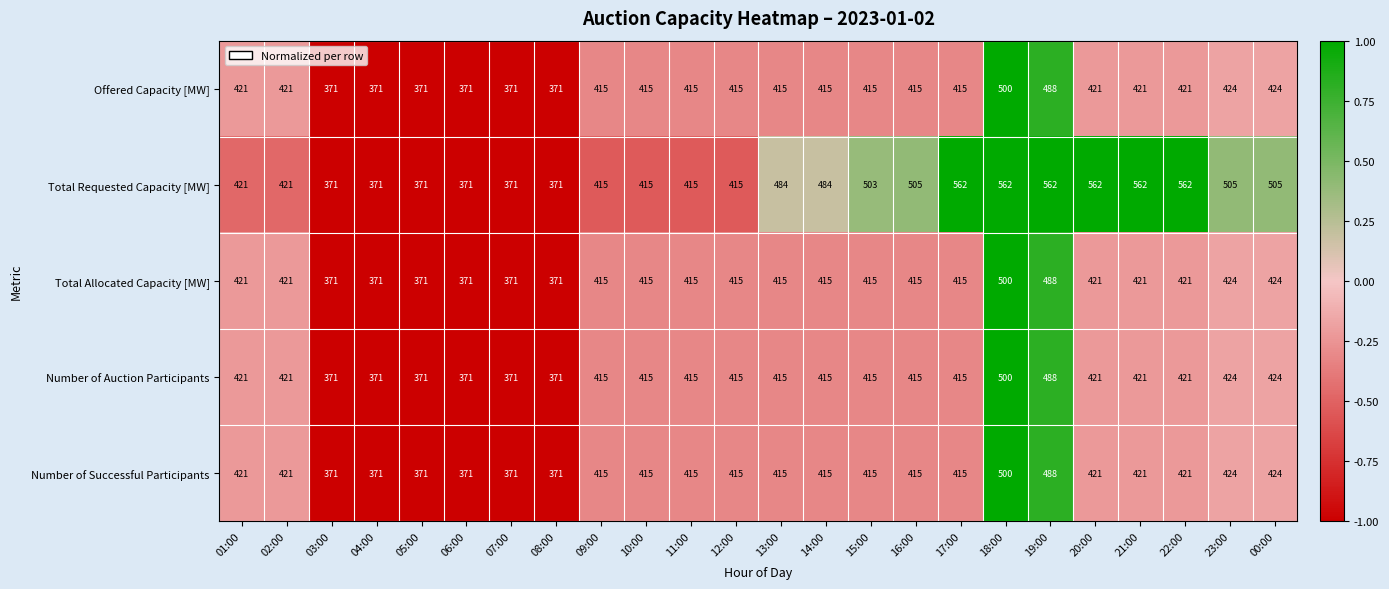

The value of Number of Auction Participants at 17:00 is 415. True or false?

True